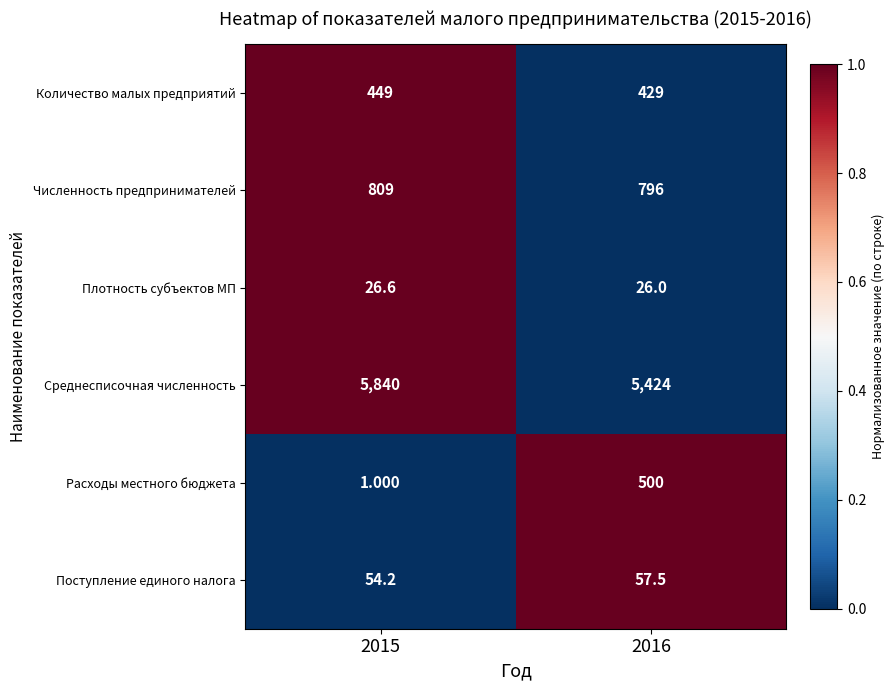

Which series has the largest total across all categories?

Среднесписочная численность